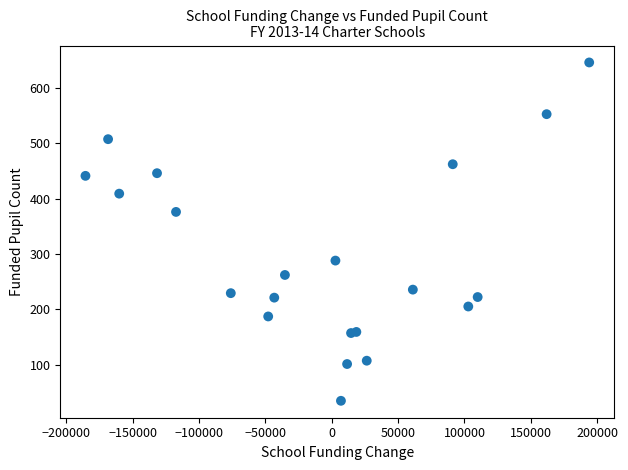

What Y value in the scatter plot is closest to 340?

376.0